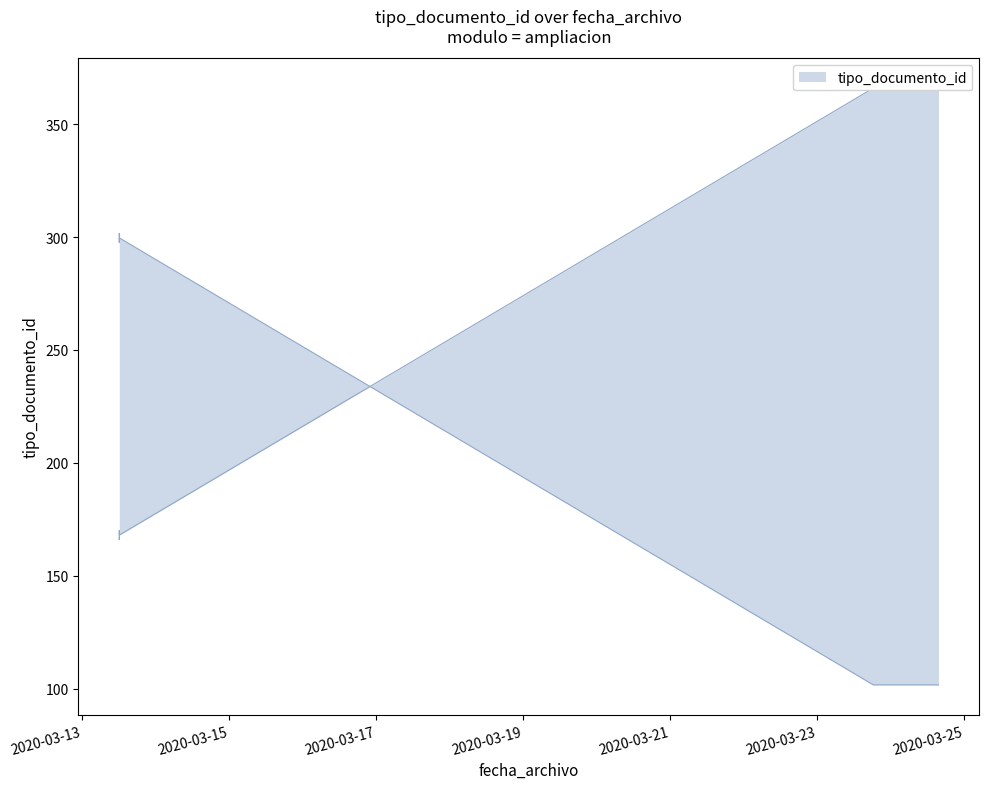

What is the maximum value shown in the chart?

366